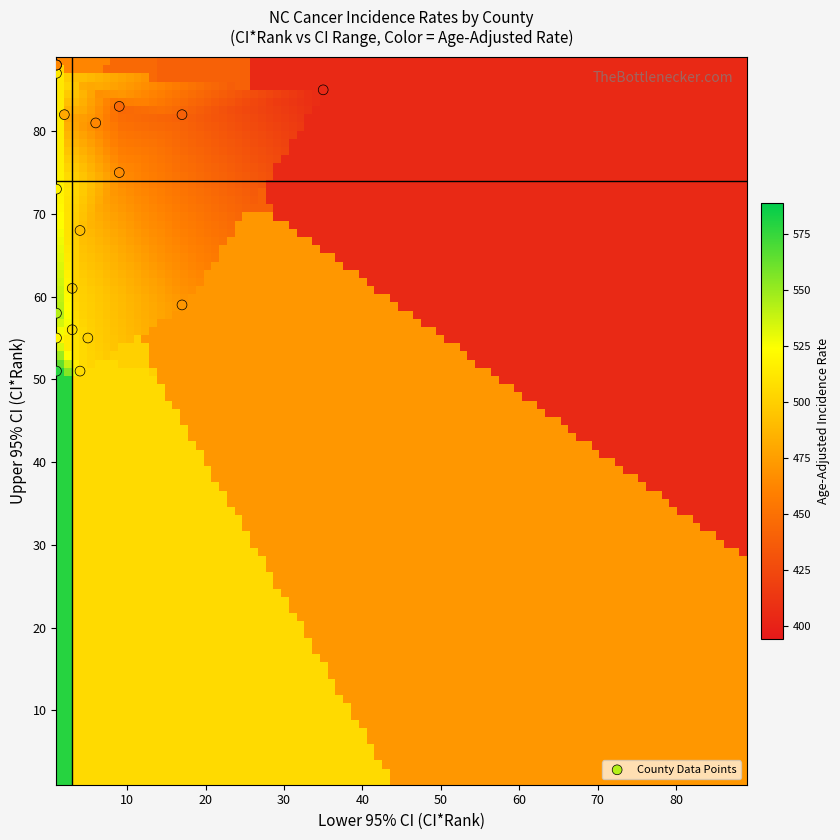

What Y value in the scatter plot is closest to 69?

68